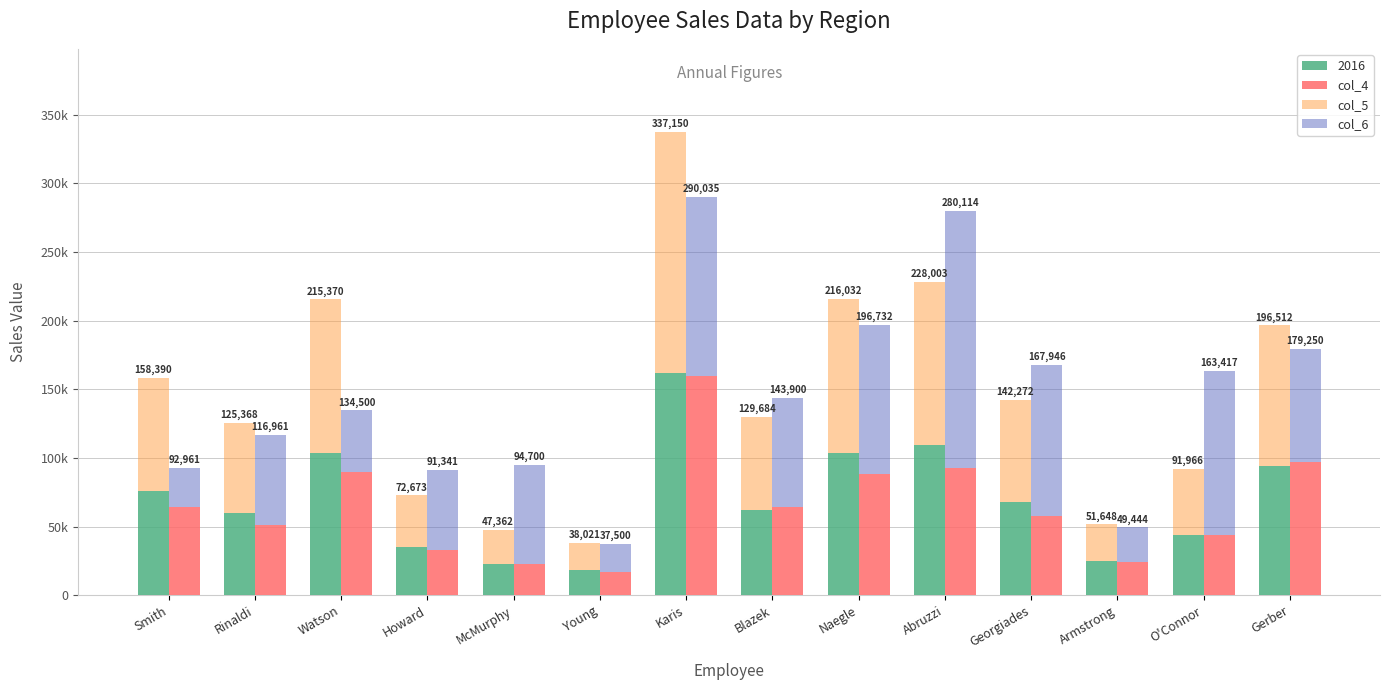

At which category is the sum across all series the highest?

Karis